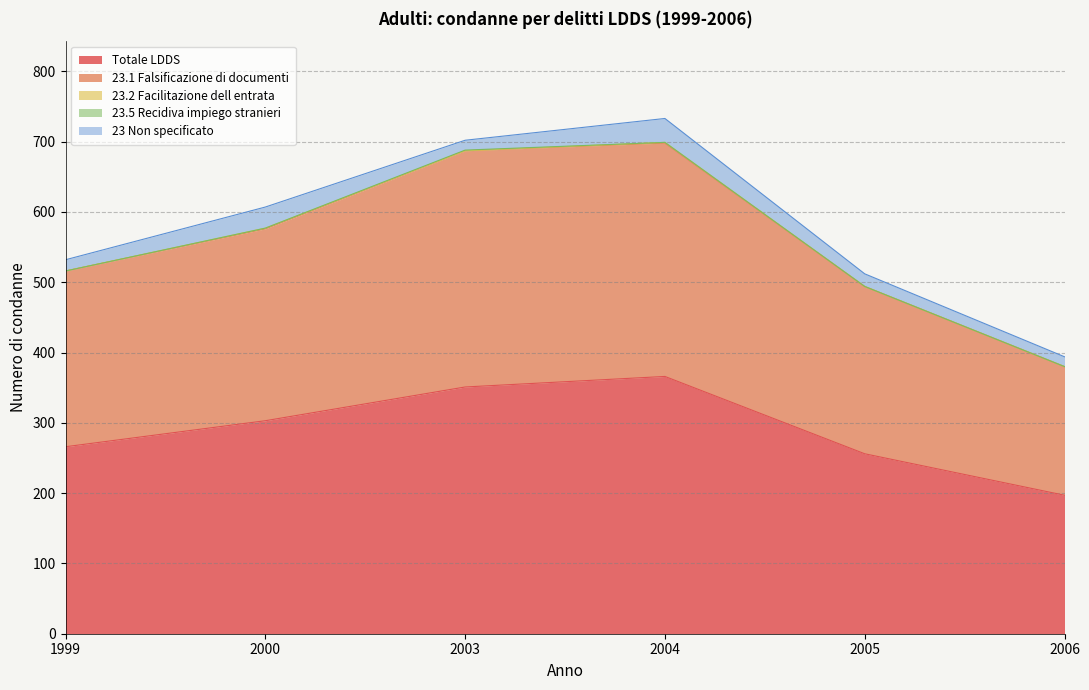

What is the difference between the maximum and second lowest values in the 23.2 Facilitazione dell entrata series?

1